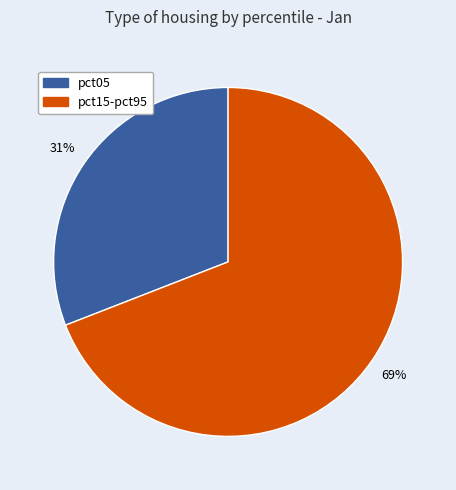

To the nearest percent, what is the average slice percentage?

50%